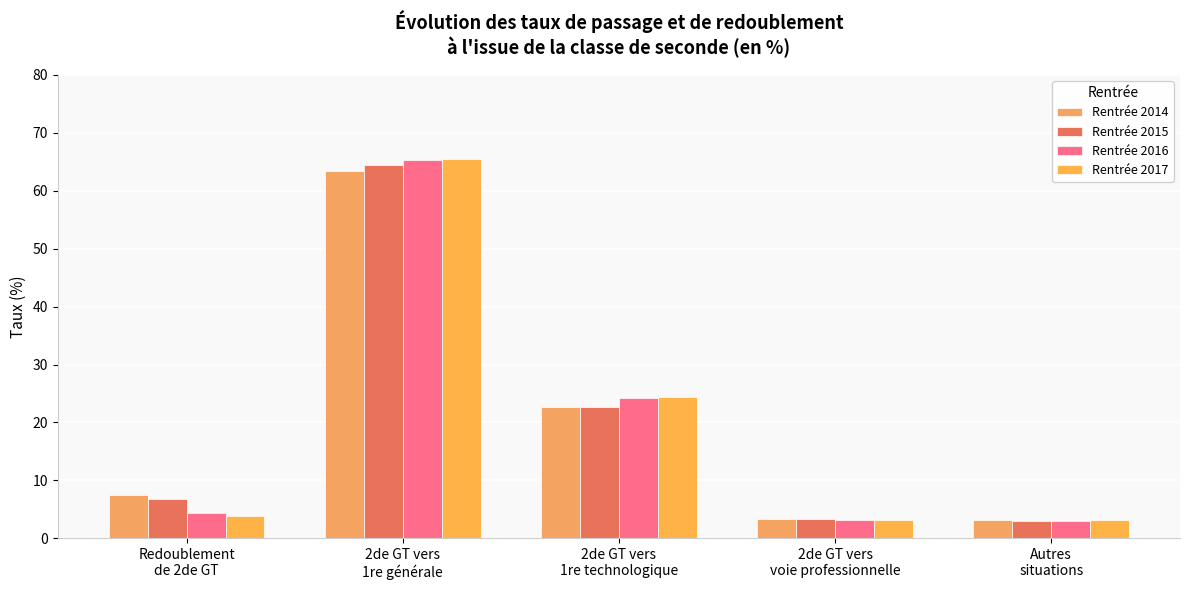

How many bars are there in each group?

4